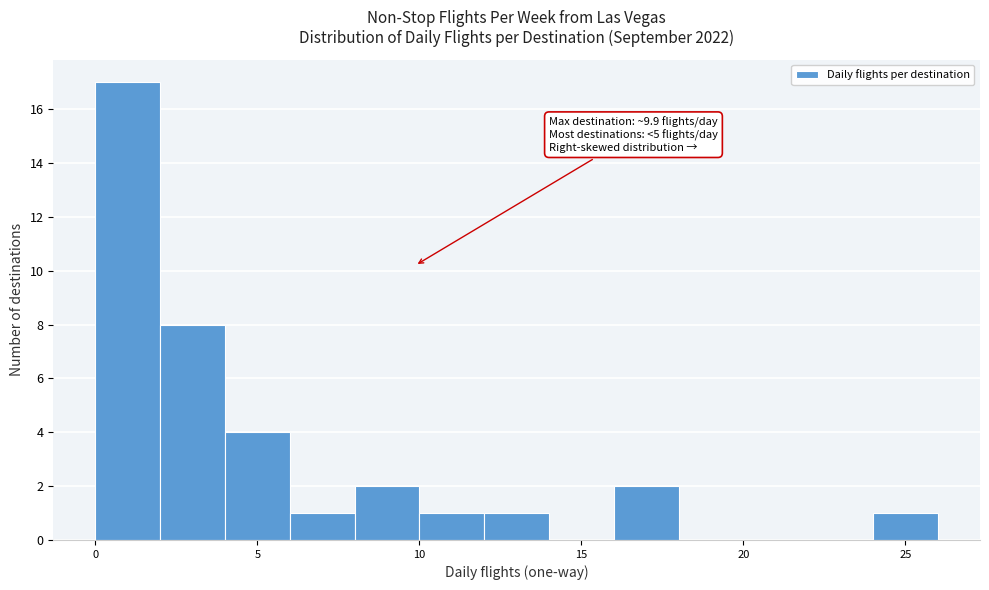

Which range on the x-axis has the tallest bar?

0 to 2